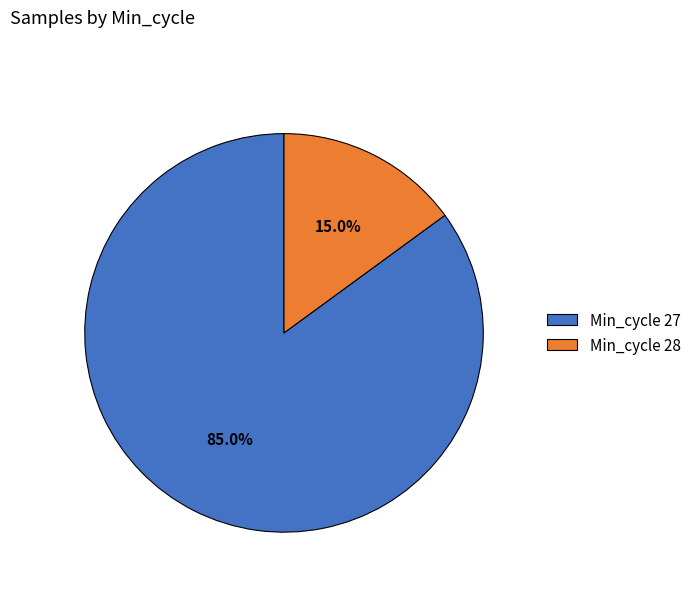

How many slices are in this pie chart?

2